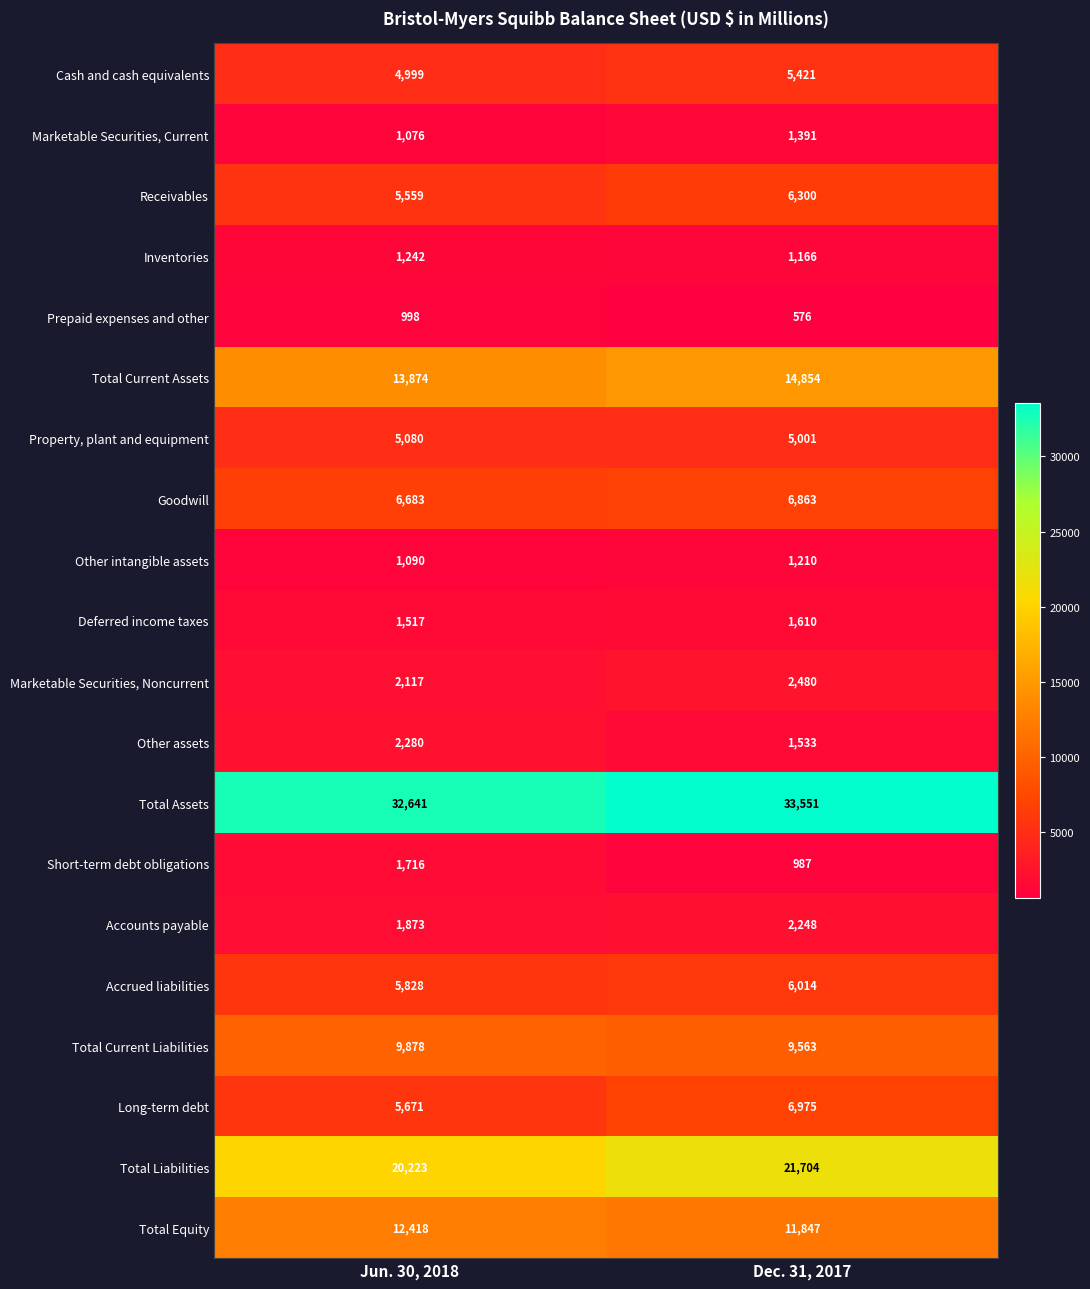

What is the difference between the highest and lowest values at Jun. 30, 2018?

31643